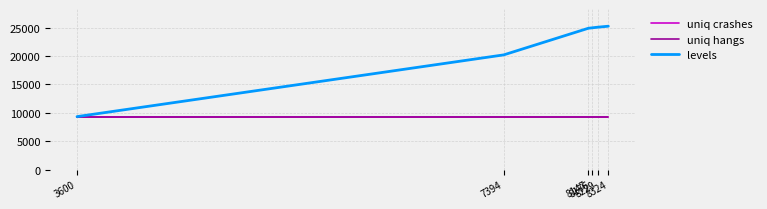

Is it true that uniq hangs equals 9339 at 8324?

True